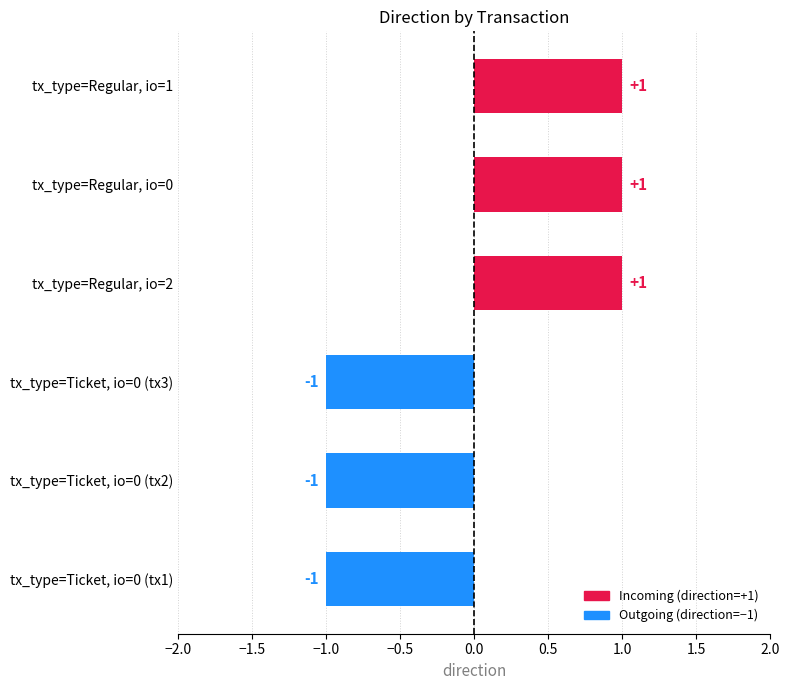

Approximately how many times larger is the value at tx_type=Regular, io=0 compared to tx_type=Regular, io=2?

1.0